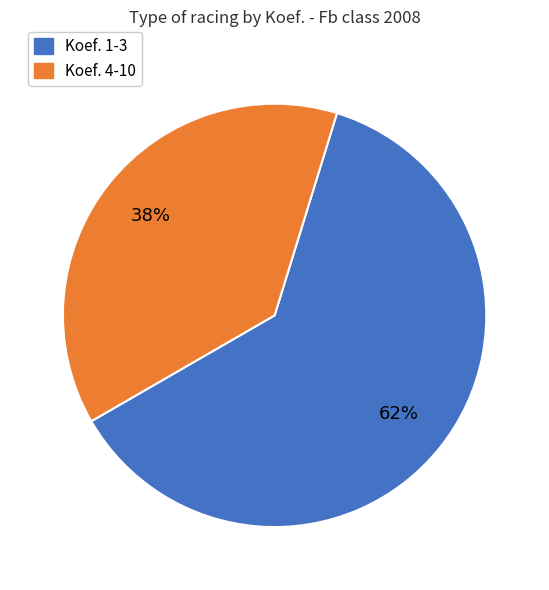

The Koef. 1-3 slice represents 62% of the pie. True or false?

True